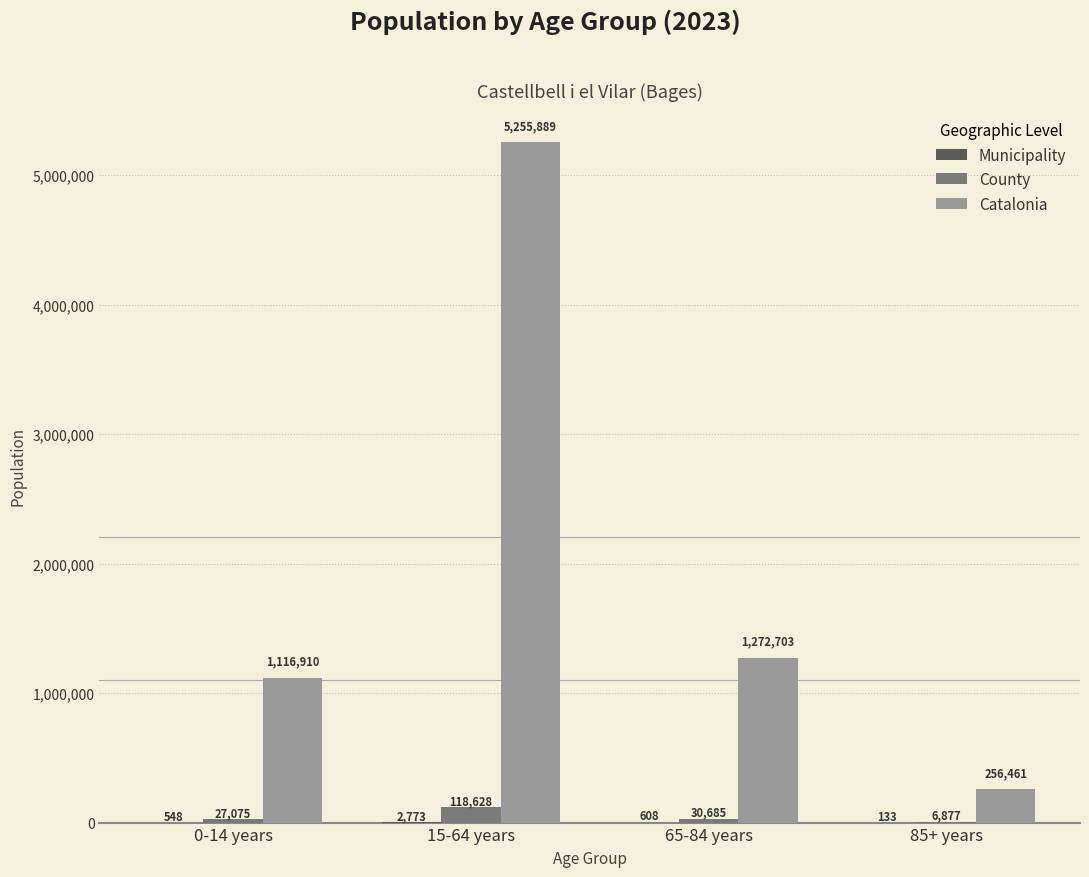

At which category is the sum across all series the highest?

15-64 years